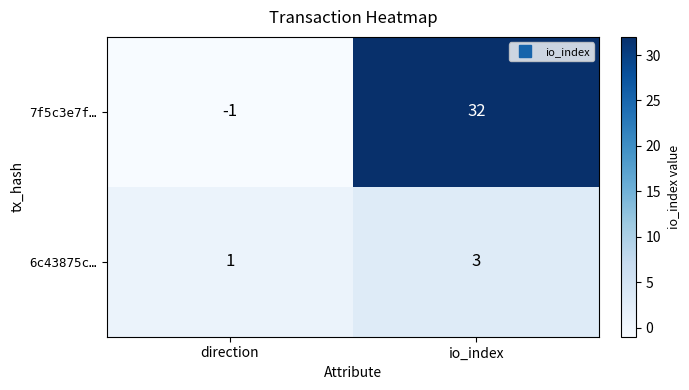

At how many categories does at least one series exceed 5?

1